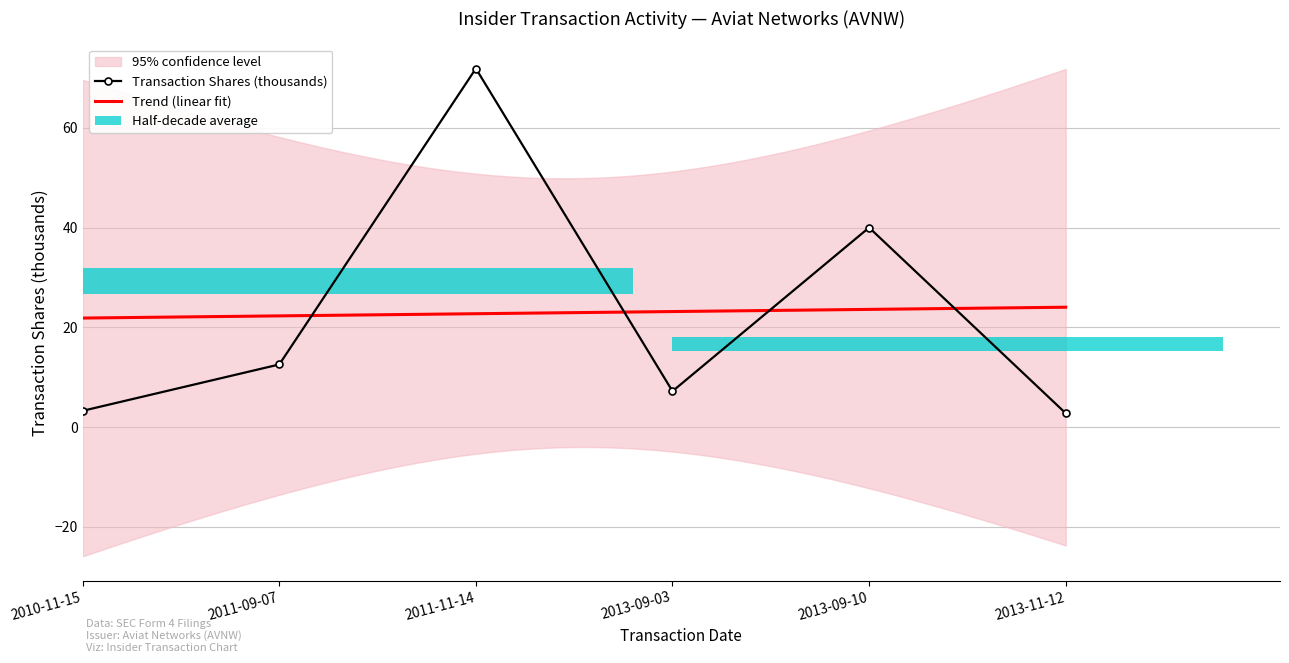

What is the sum of the Trend (linear fit) values at 2013-11-12 and 2011-11-14?

46.7